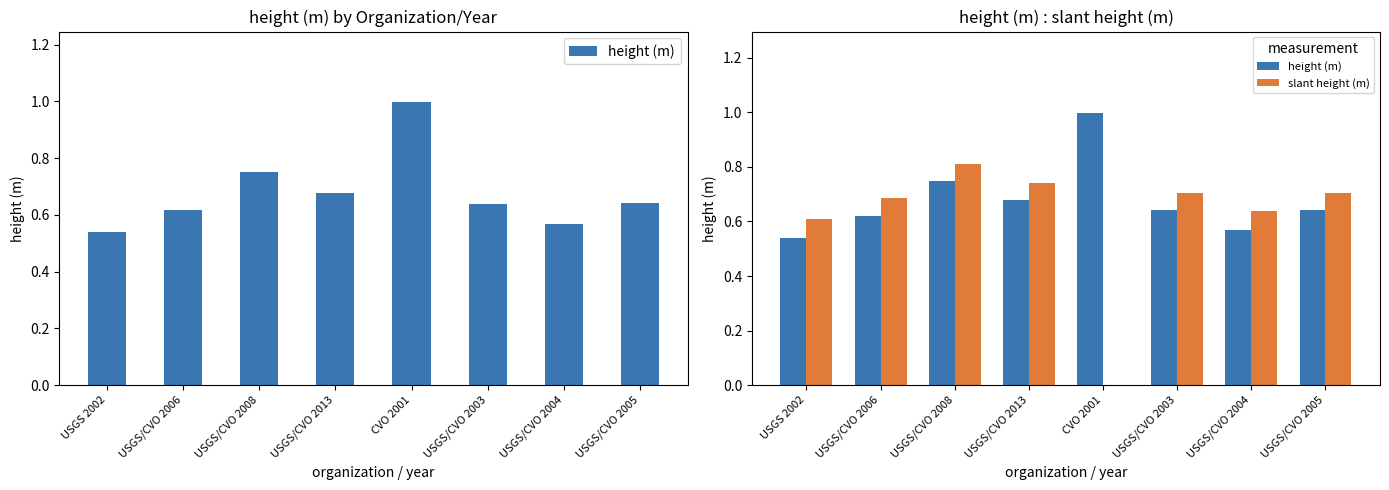

Is it true that height (m) equals 1.8 at CVO 2001?

False